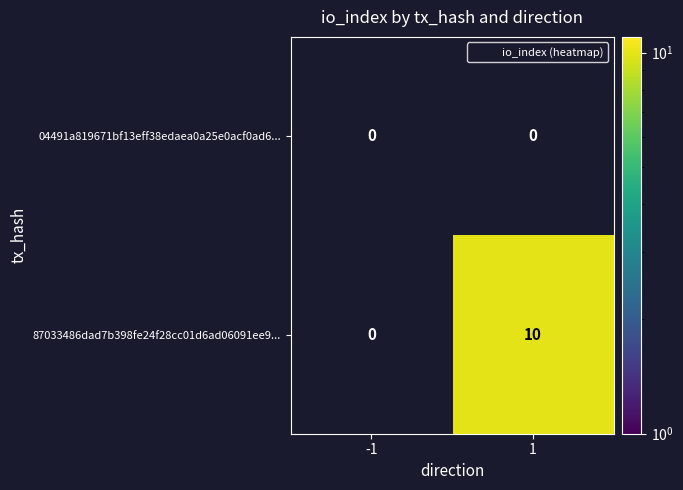

True or false: 87033486dad7b398fe24f28cc01d6ad06091ee9... has a value of 3 at 1.

False